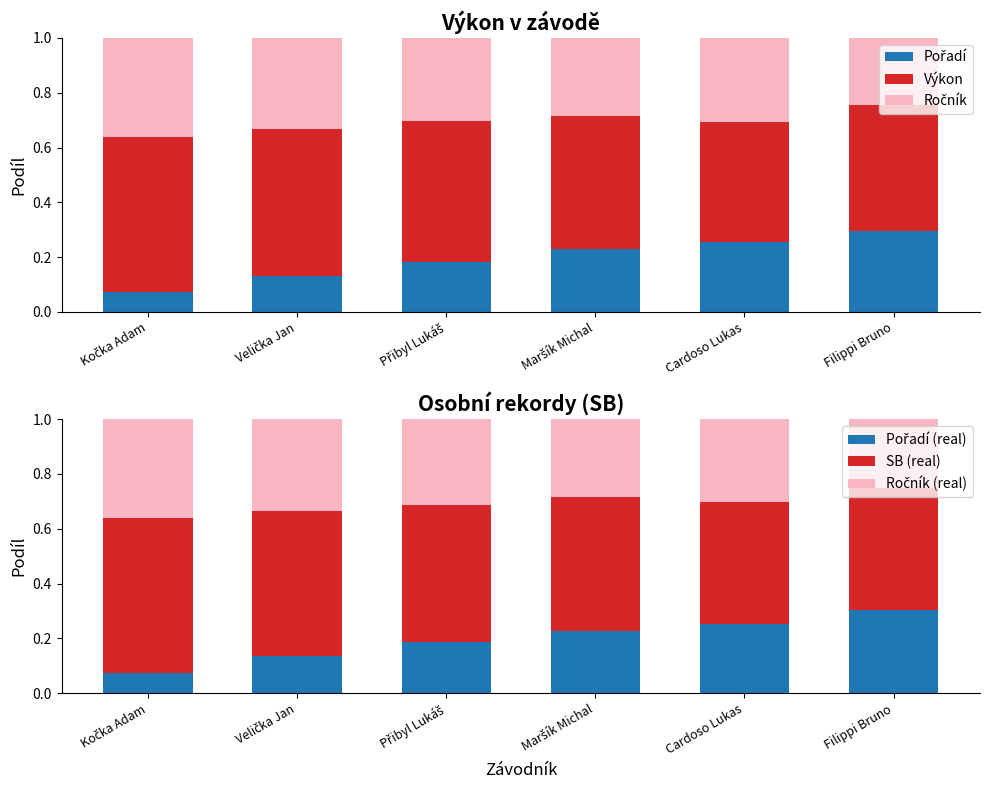

True or false: Výkon has a value of 0.4 at Velička Jan.

False